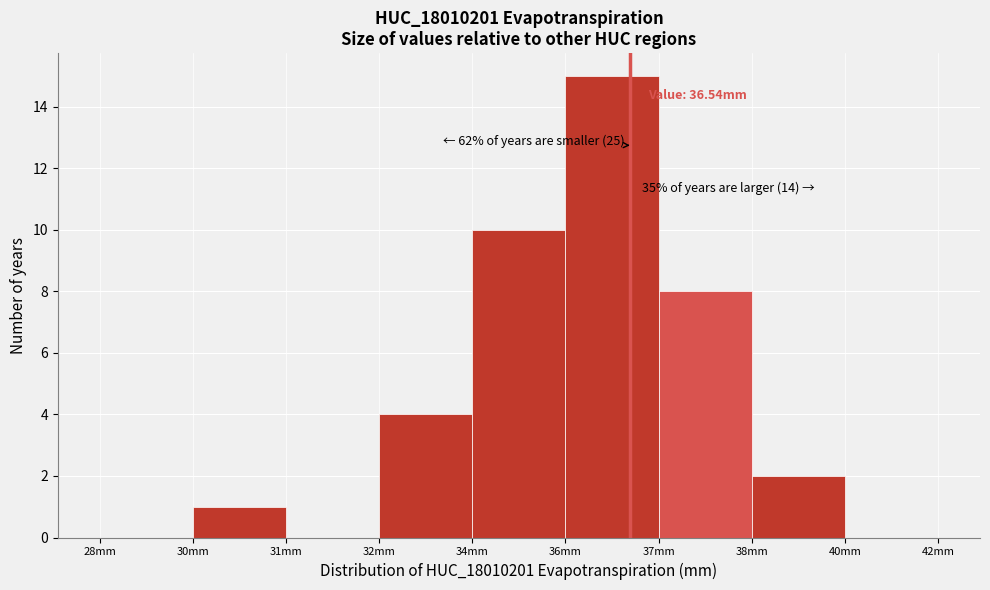

Reading left to right, list all the values displayed in this chart.

28mm=0	30mm=1	31mm=0	32mm=4	34mm=10	36mm=15	37mm=8	38mm=2	40mm=0